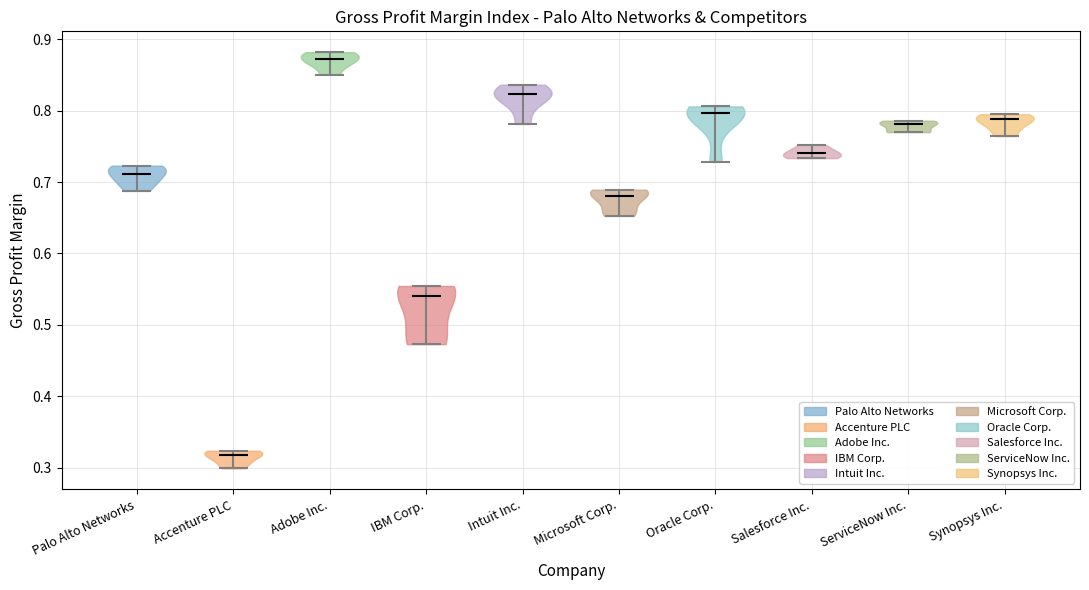

Reading left to right, read every violin against the y-axis: where its median line is, and the lowest and highest points it reaches. The values are not printed on the chart, so give them approximately, as read against the axis.

Palo Alto Networks: median line 0.71, lowest point 0.69, highest point 0.72
Accenture PLC: median line 0.32, lowest point 0.30, highest point 0.32
Adobe Inc.: median line 0.87, lowest point 0.85, highest point 0.88
IBM Corp.: median line 0.54, lowest point 0.47, highest point 0.55
Intuit Inc.: median line 0.82, lowest point 0.78, highest point 0.84
Microsoft Corp.: median line 0.68, lowest point 0.65, highest point 0.69
Oracle Corp.: median line 0.80, lowest point 0.73, highest point 0.81
Salesforce Inc.: median line 0.74, lowest point 0.73, highest point 0.75
ServiceNow Inc.: median line 0.78, lowest point 0.77, highest point 0.79
Synopsys Inc.: median line 0.79, lowest point 0.76, highest point 0.80